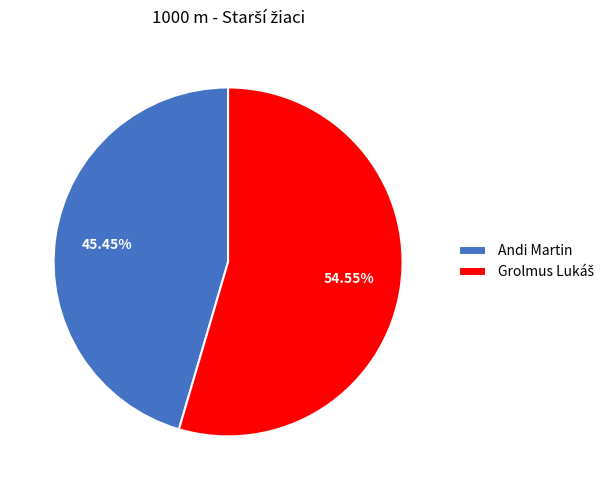

Which category has the smallest portion of the pie?

Andi Martin